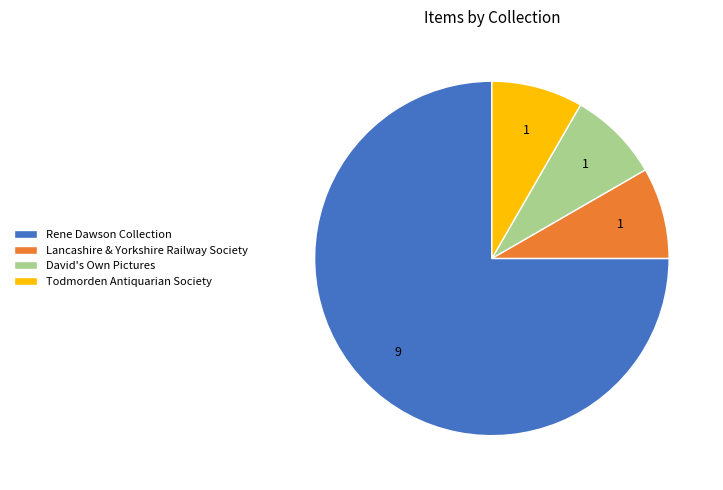

Which category has the biggest portion of the pie?

Rene Dawson Collection